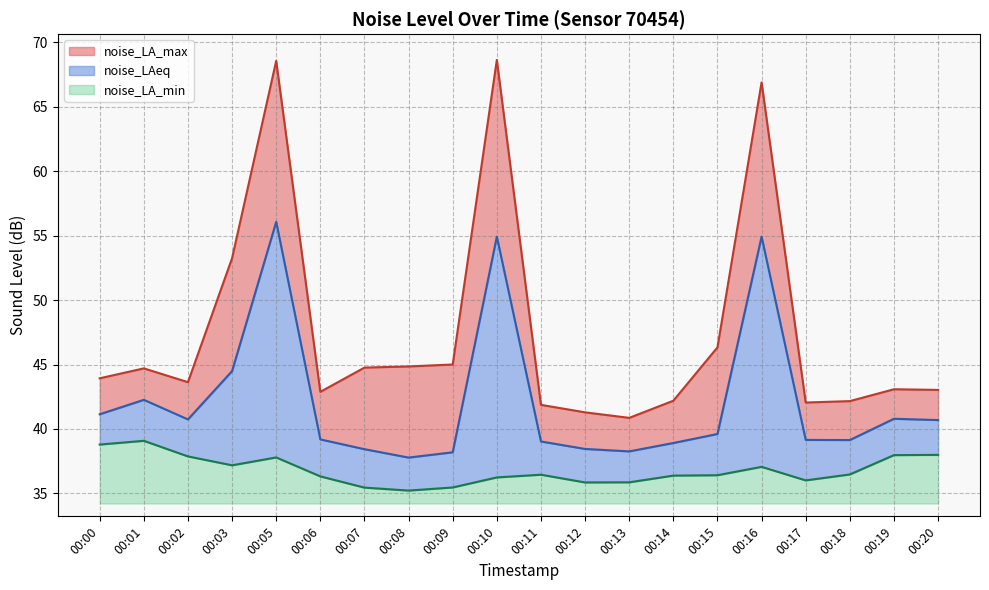

At which category does noise_LA_max reach its first local peak?

00:01